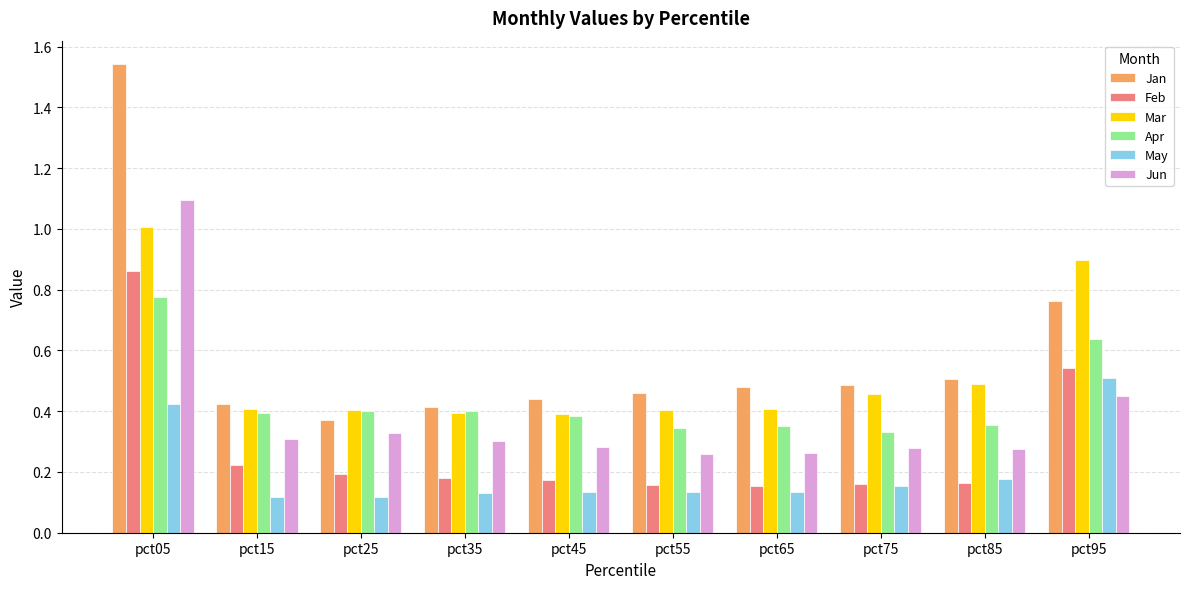

Which series has the widest spread of values?

Jan